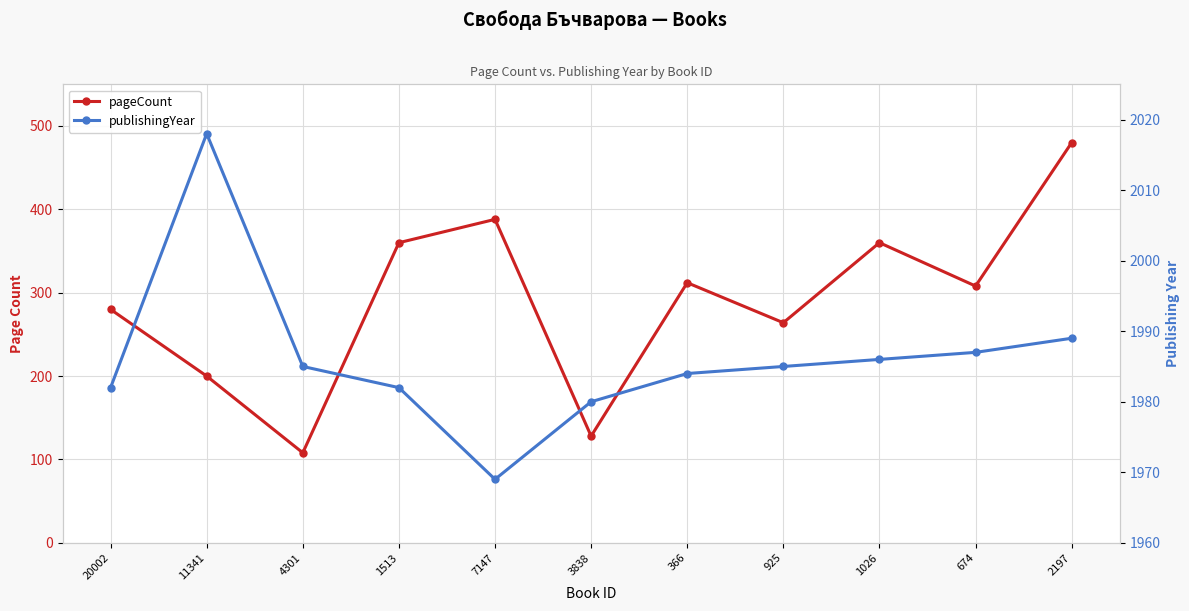

True or false: publishingYear and pageCount cross at least once.

False